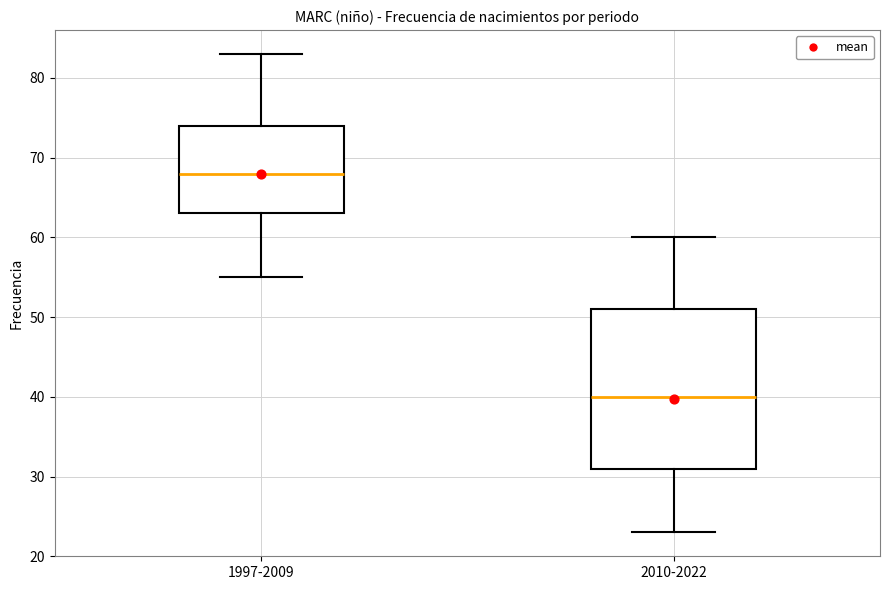

Where is the lower edge of the box for 2010-2022 on the y-axis? The values are not printed on the chart, so give them approximately, as read against the axis.

31